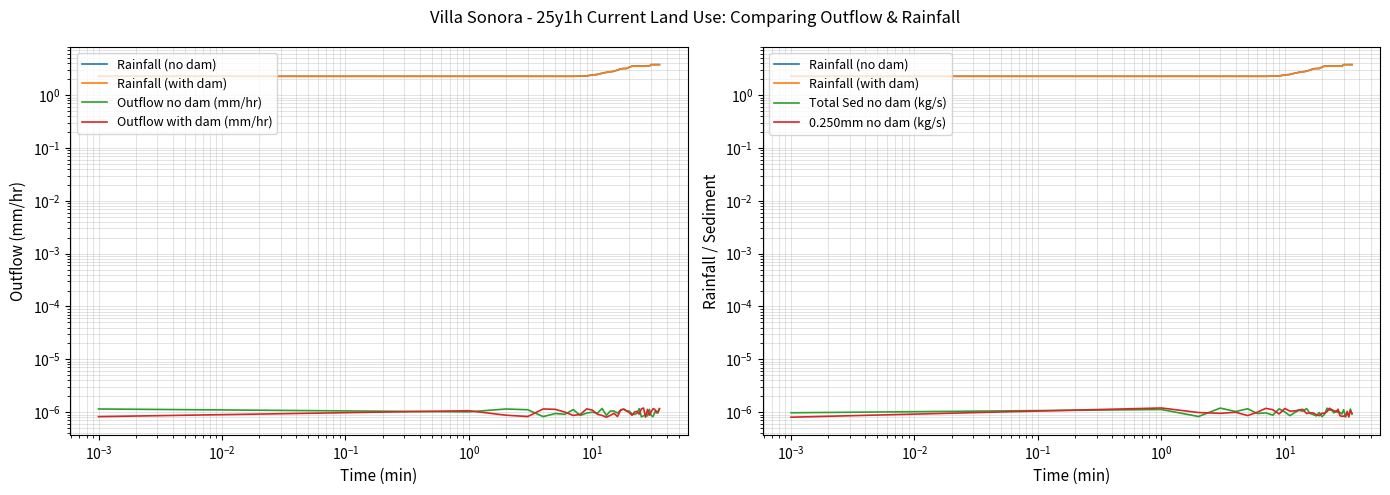

How many lines are shown in the chart?

6